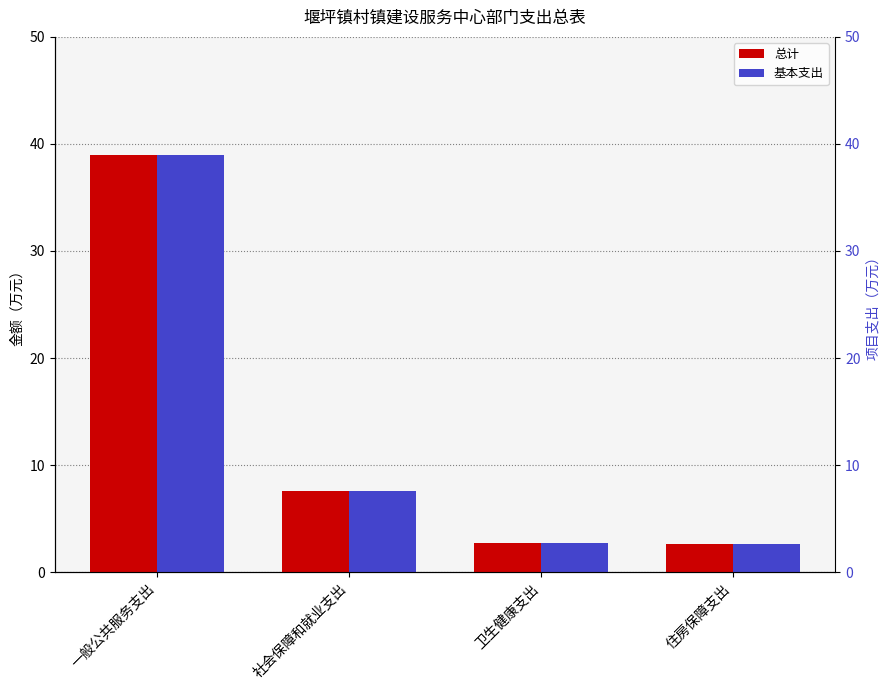

What is the lowest value of the 基本支出 series?

2.6